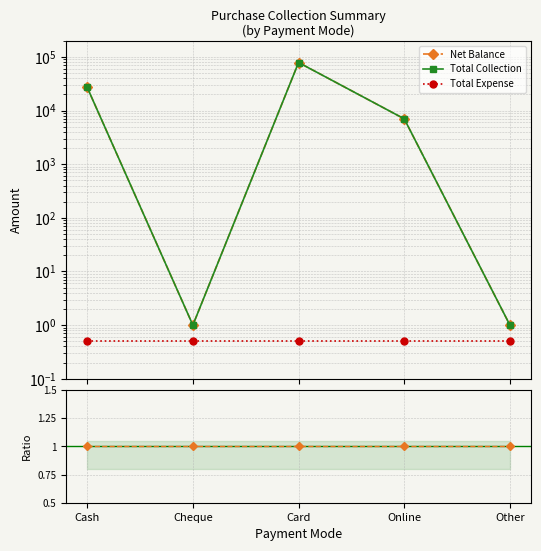

Between Online and Other, which series saw the biggest shift?

Net Balance